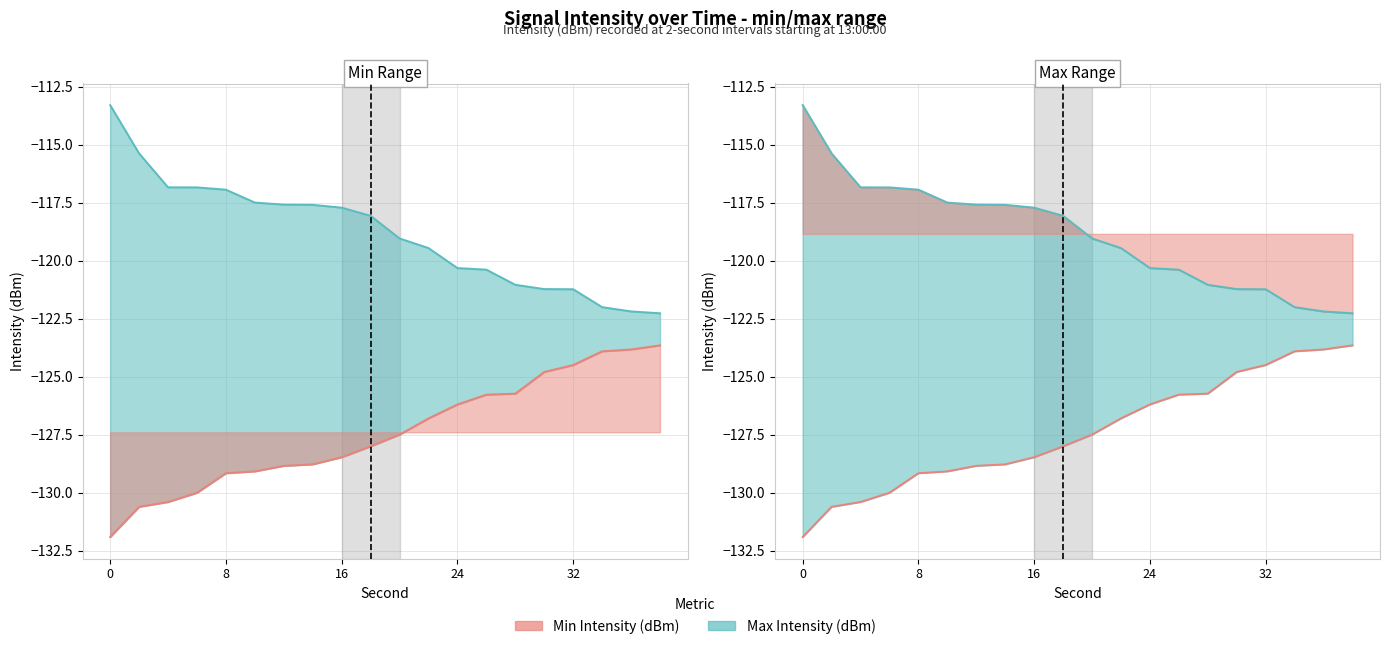

Which series has the largest range (max minus min)?

Max Intensity (dBm)